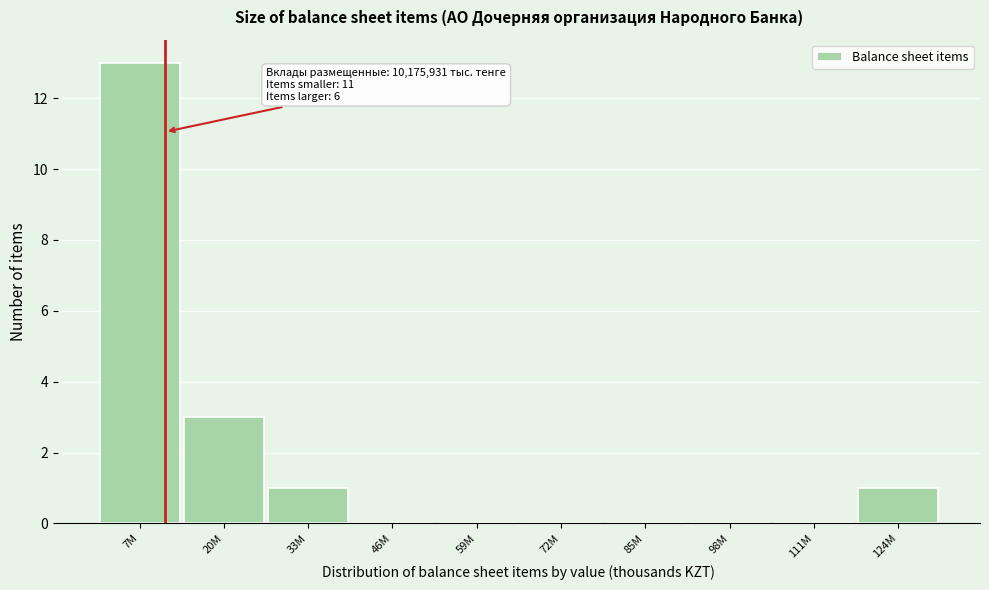

Reading left to right, list all the values displayed in this chart.

7M=13	20M=3	33M=1	46M=0	59M=0	72M=0	85M=0	98M=0	111M=0	124M=1